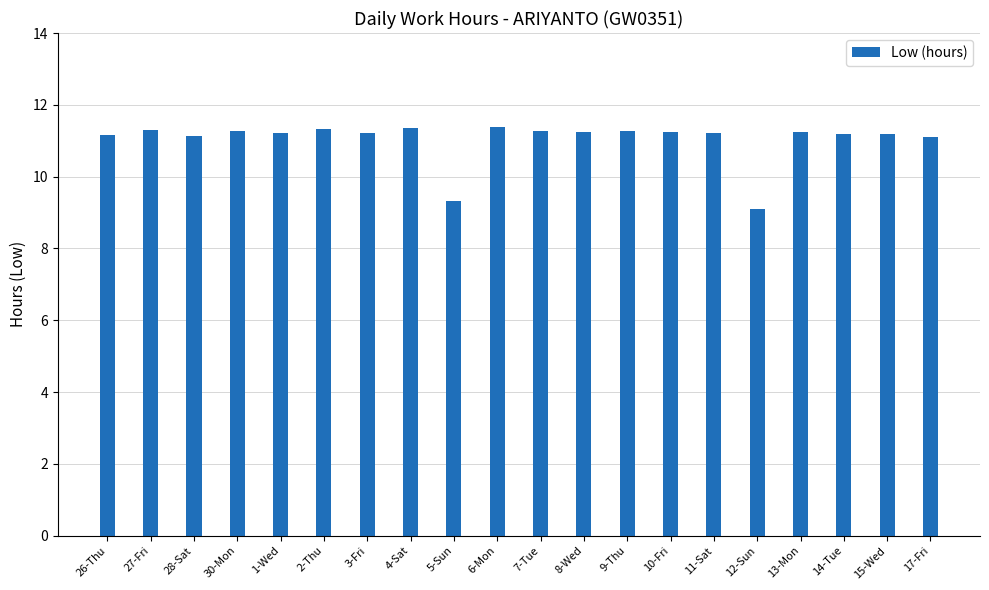

At which label does the data first exceed 11?

26-Thu